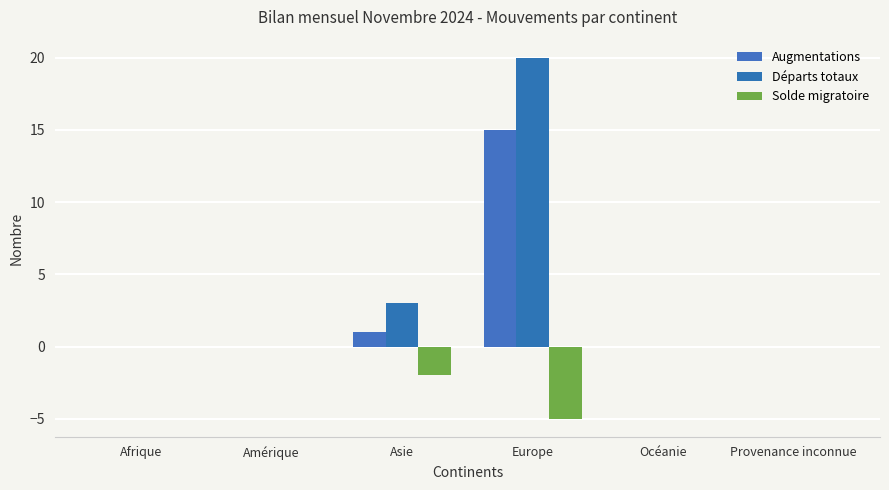

Count the number of data series in this chart.

3